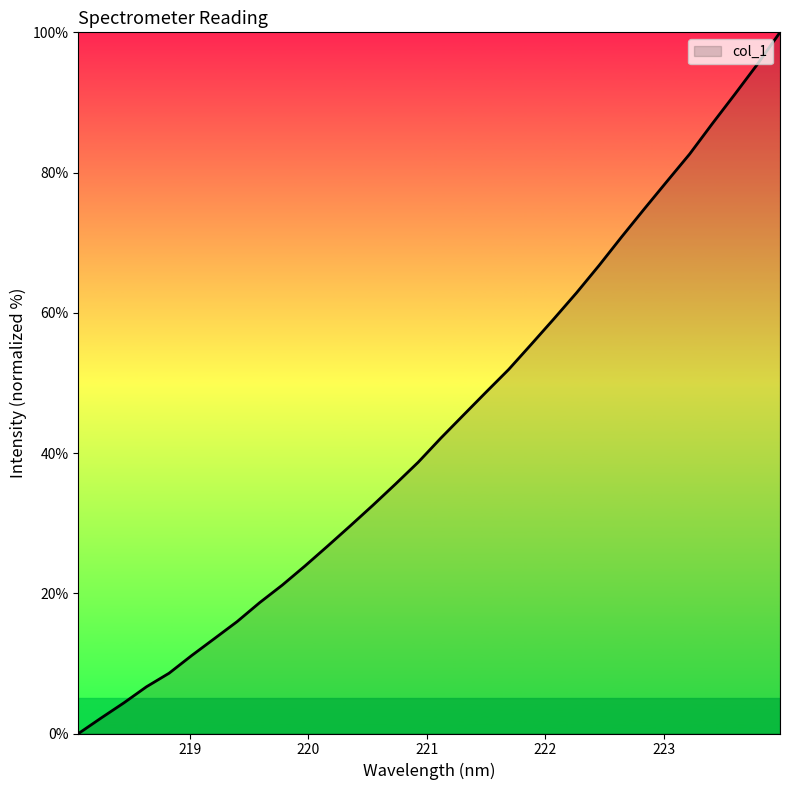

What is the maximum value shown in the chart?

100.0